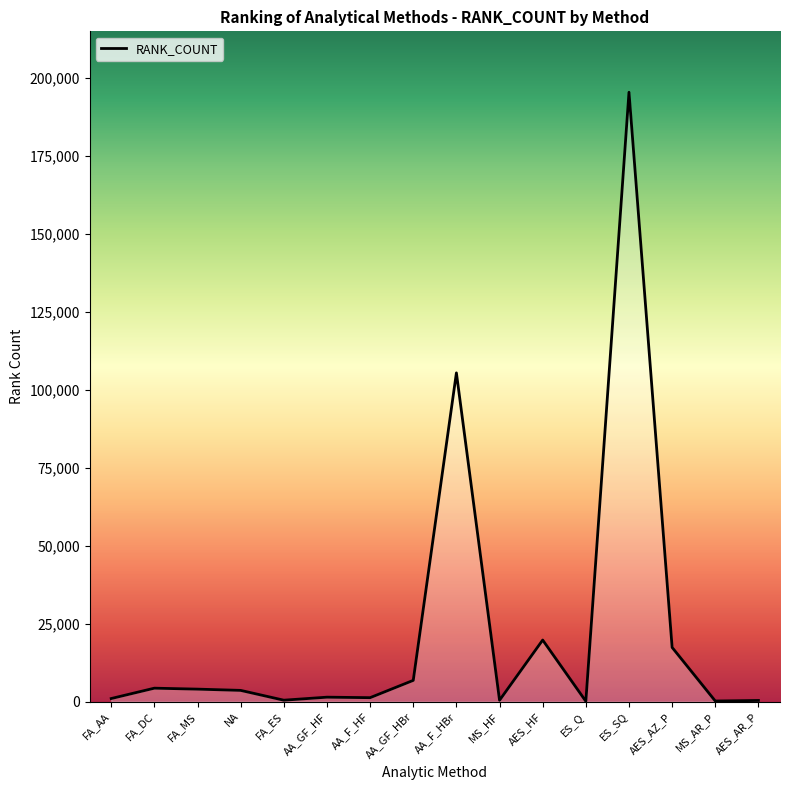

The chart shows a value of 105436 at AA_F_HBr. True or false?

True